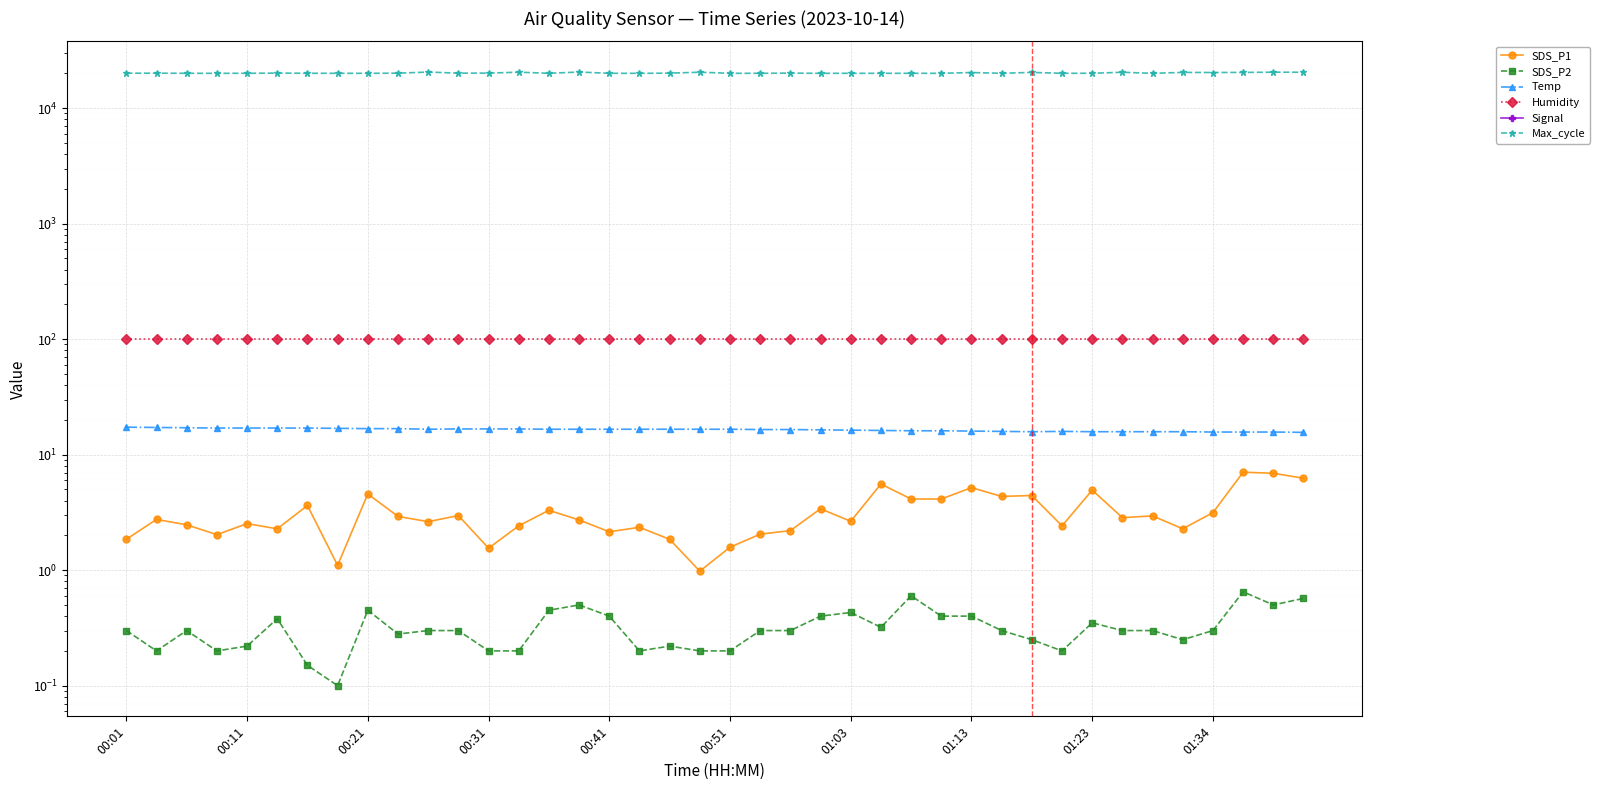

In SDS_P1, how many points are lower than both neighbors (excluding endpoints)?

12